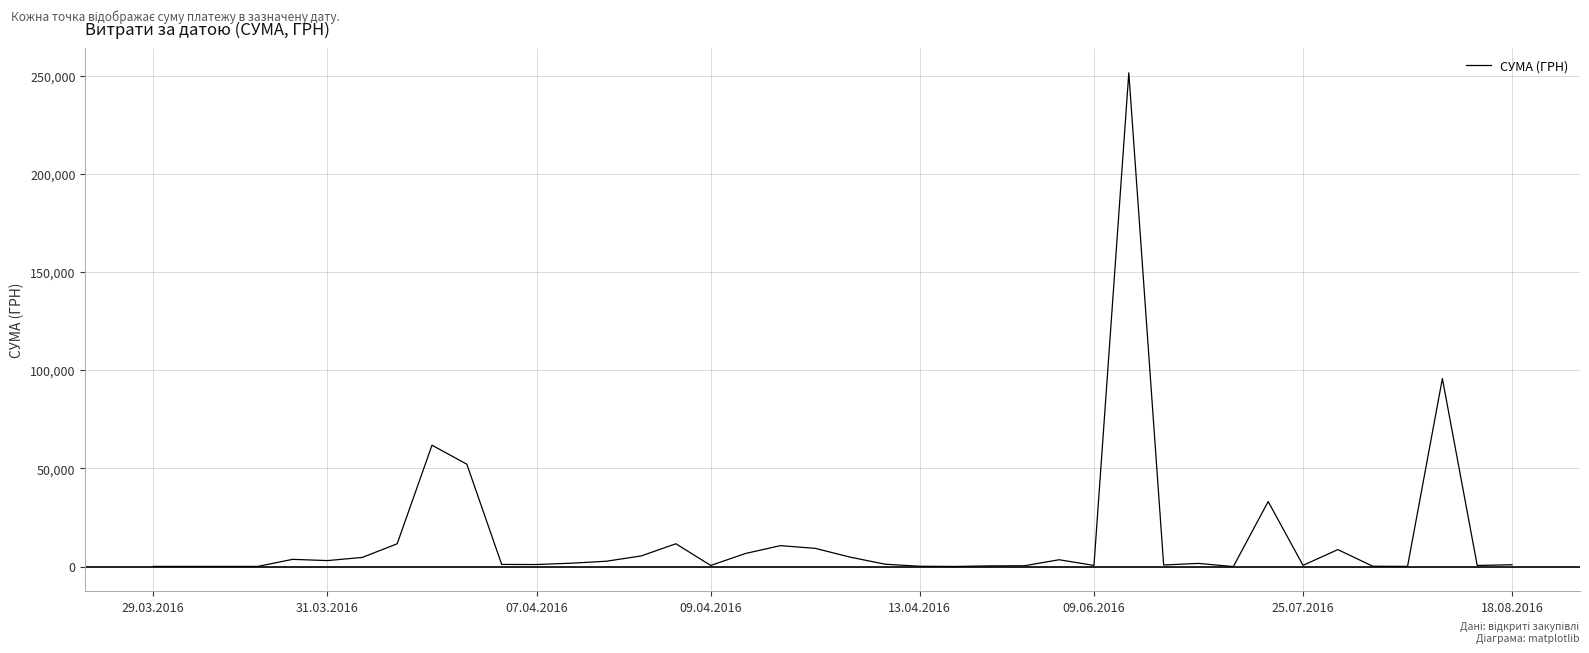

What is the difference between the maximum and minimum values?

251558.0